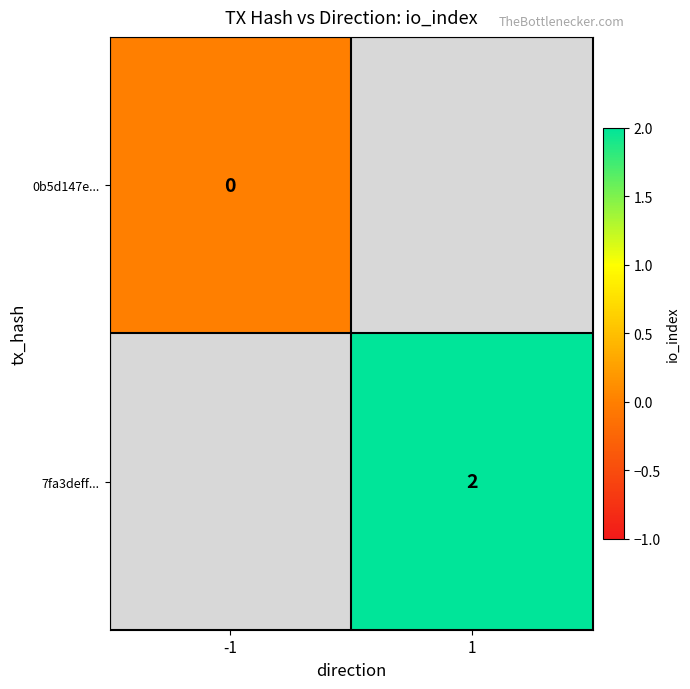

The 7fa3deff... series shows 1 at 1. True or false?

False